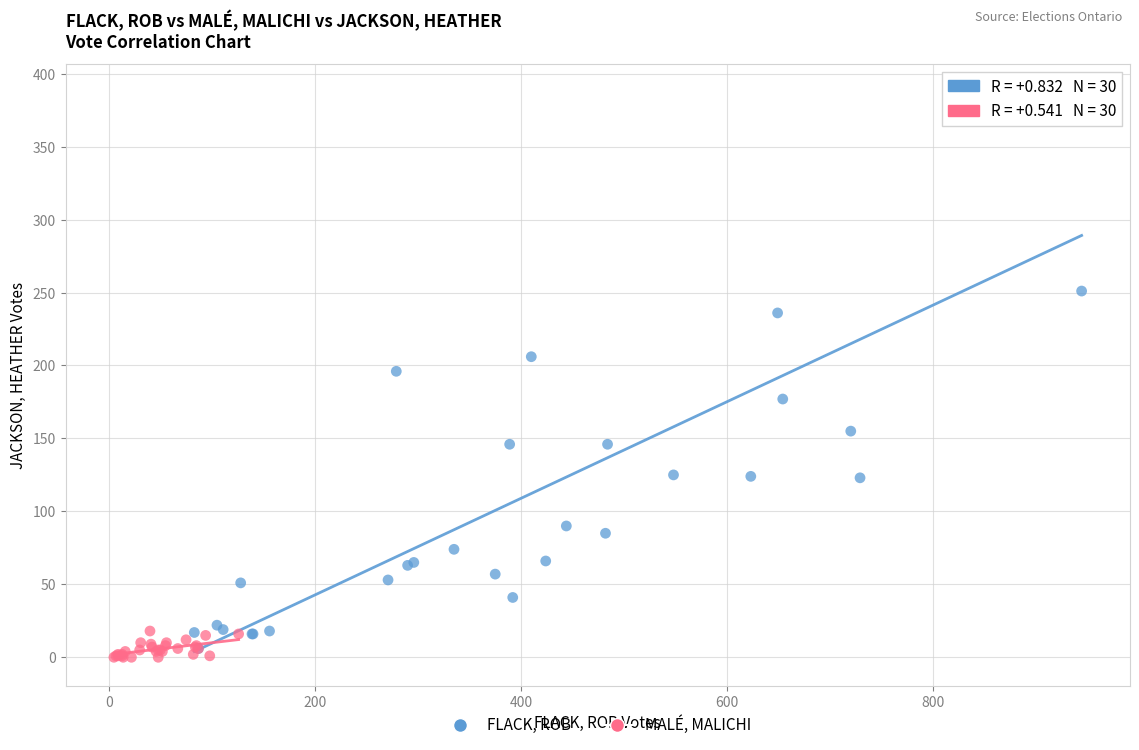

Which series has the widest spread of Y values?

FLACK, ROB